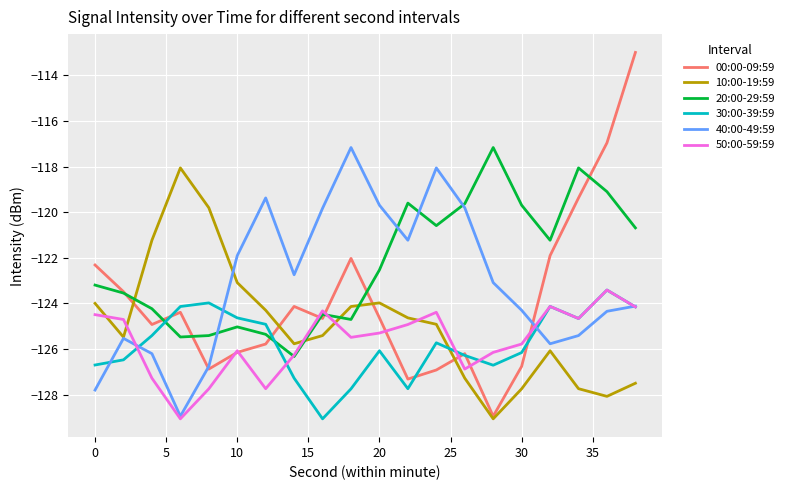

Which series ends up on top after the final intersection of 30:00-39:59 and 20:00-29:59?

20:00-29:59